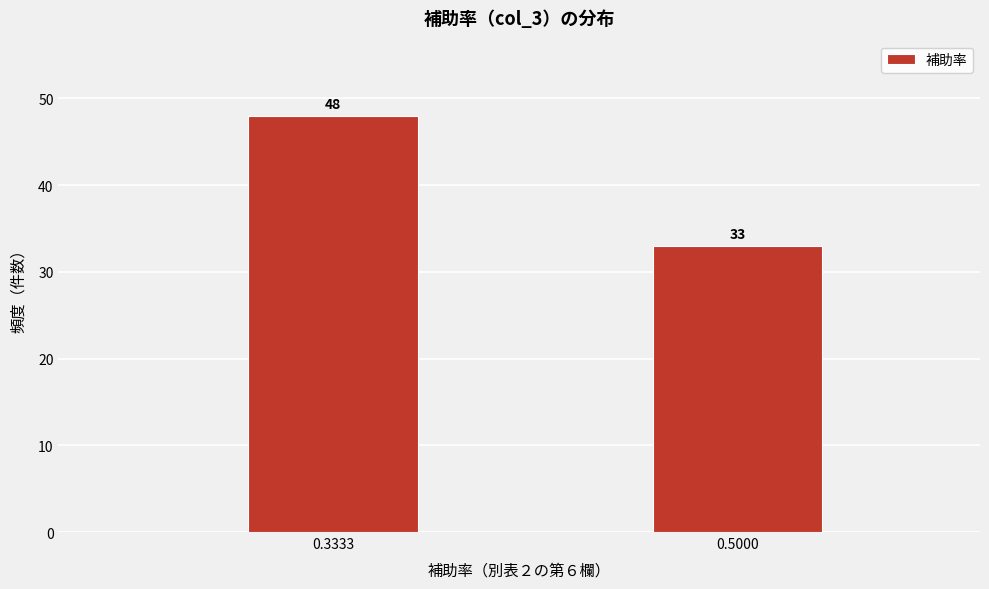

Reading left to right, list all the values displayed in this chart.

48	33